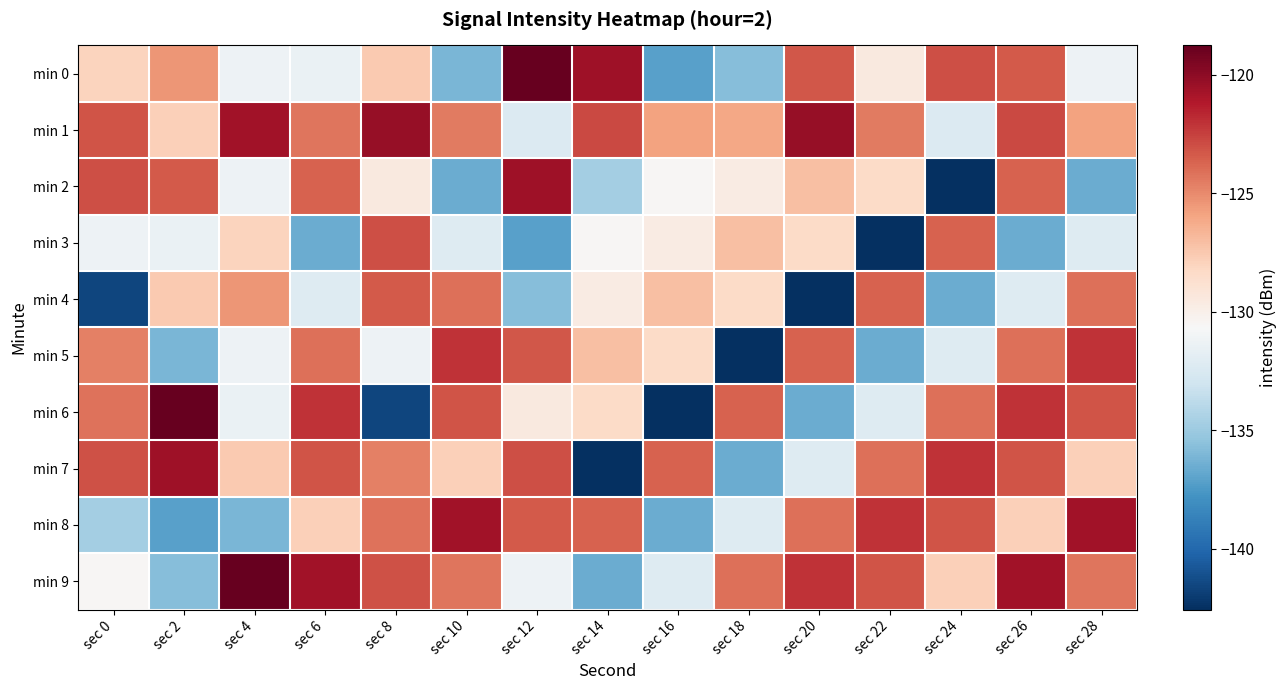

Which has a higher value, sec 8 or sec 20?

sec 20